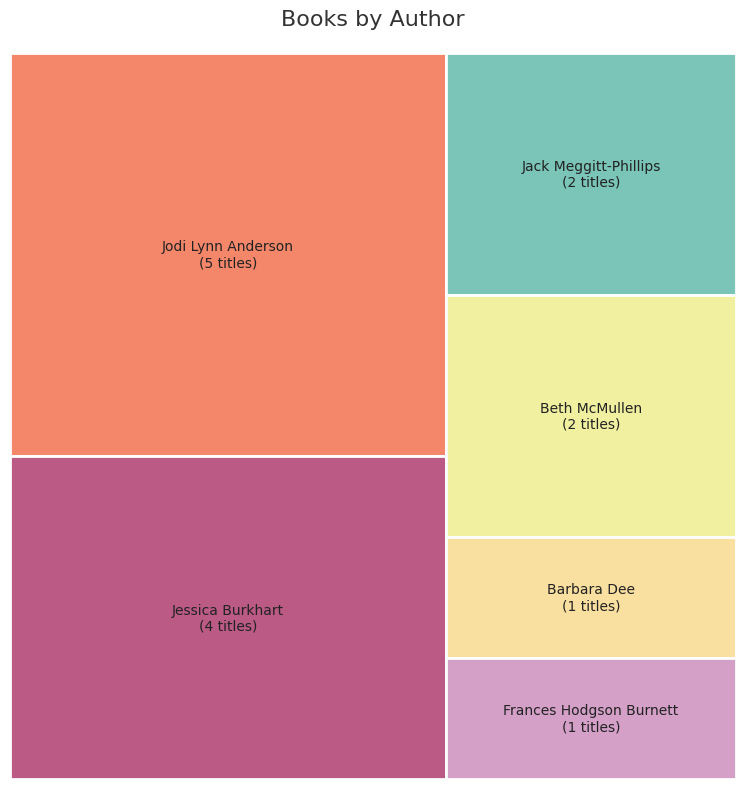

To the nearest percent, what is the average slice percentage?

17%